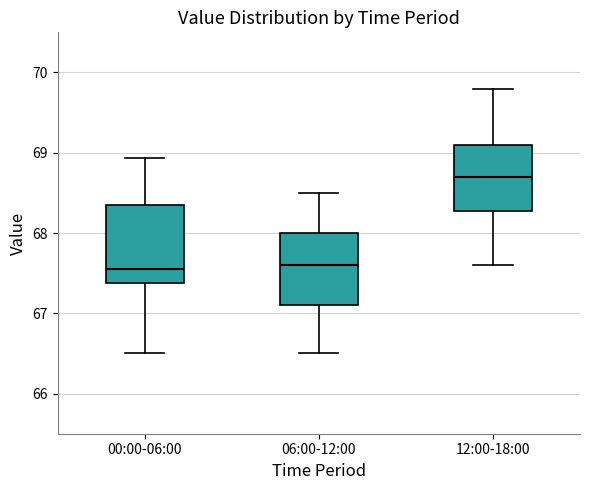

Where does the lower whisker of the box for 06:00-12:00 end on the y-axis? The values are not printed on the chart, so give them approximately, as read against the axis.

66.5